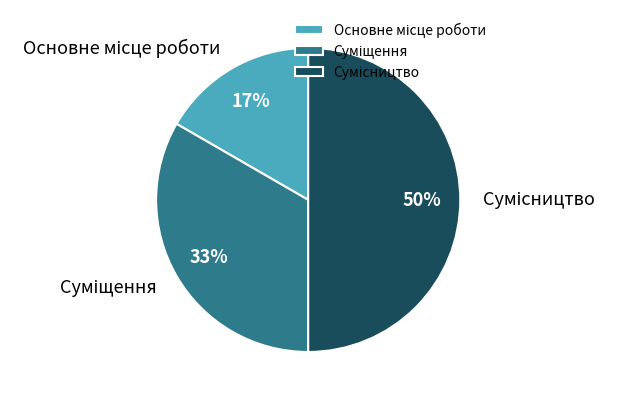

To the nearest percent, what is the average slice percentage?

33%